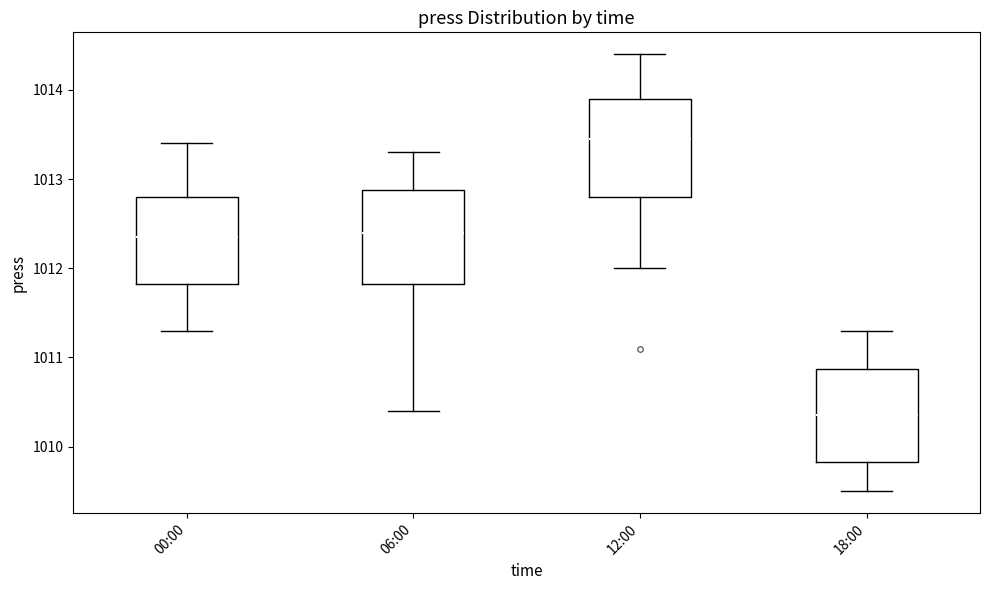

Which box has the lowest median line?

18:00